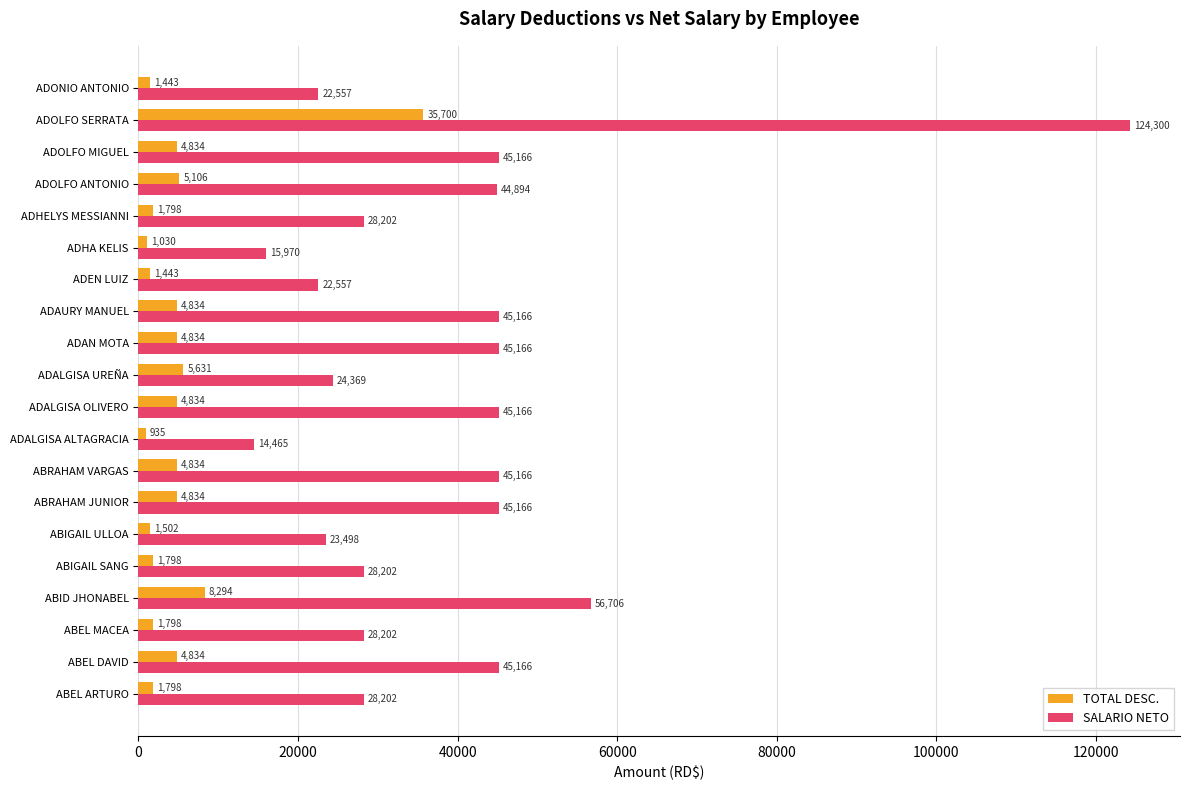

The value of SALARIO NETO at ABRAHAM VARGAS is 45166.0. True or false?

True